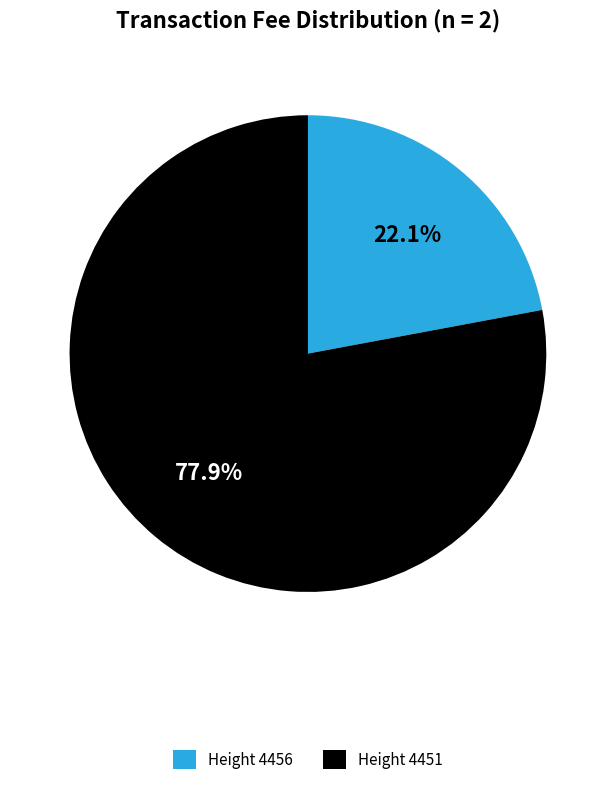

What is the total percentage of Height 4456 and Height 4451?

100.0%